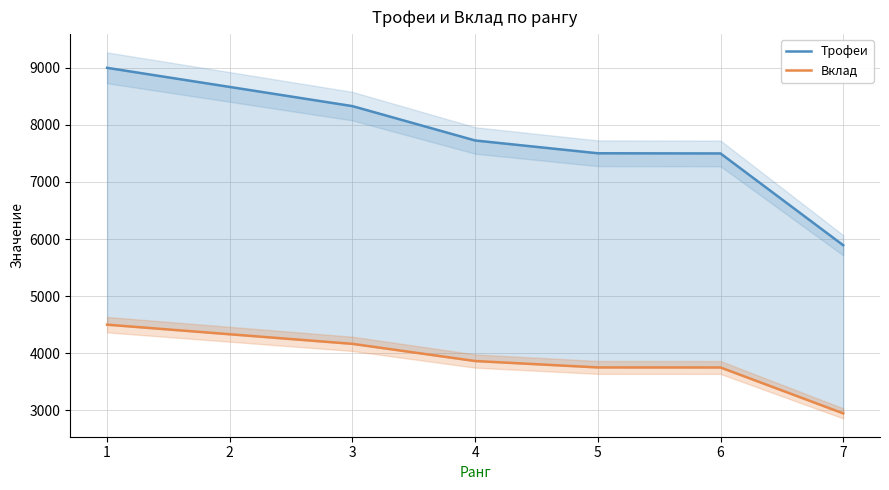

True or false: Вклад has more than 1 interior local peaks.

False